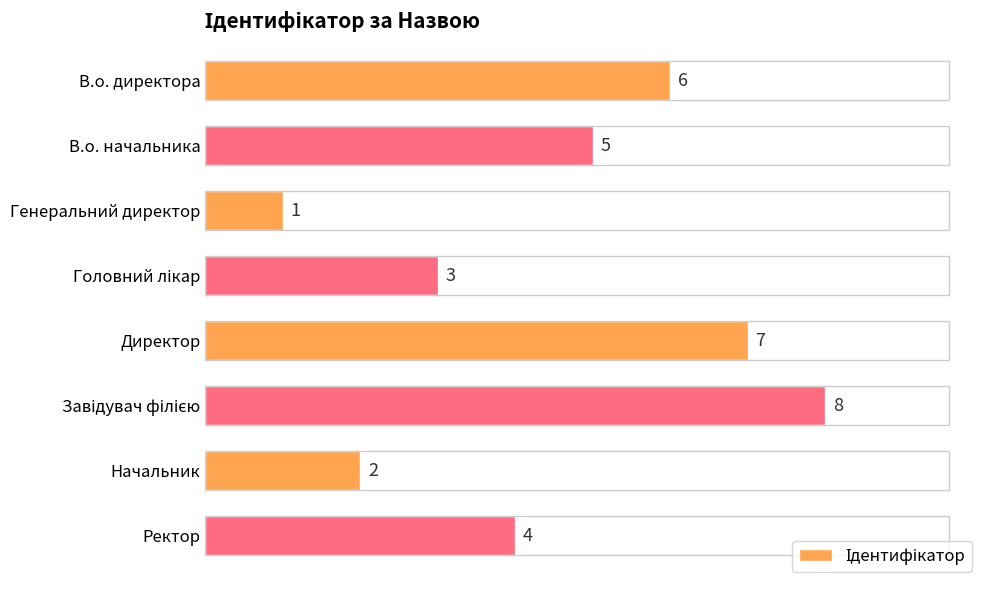

What is the greatest value displayed?

8